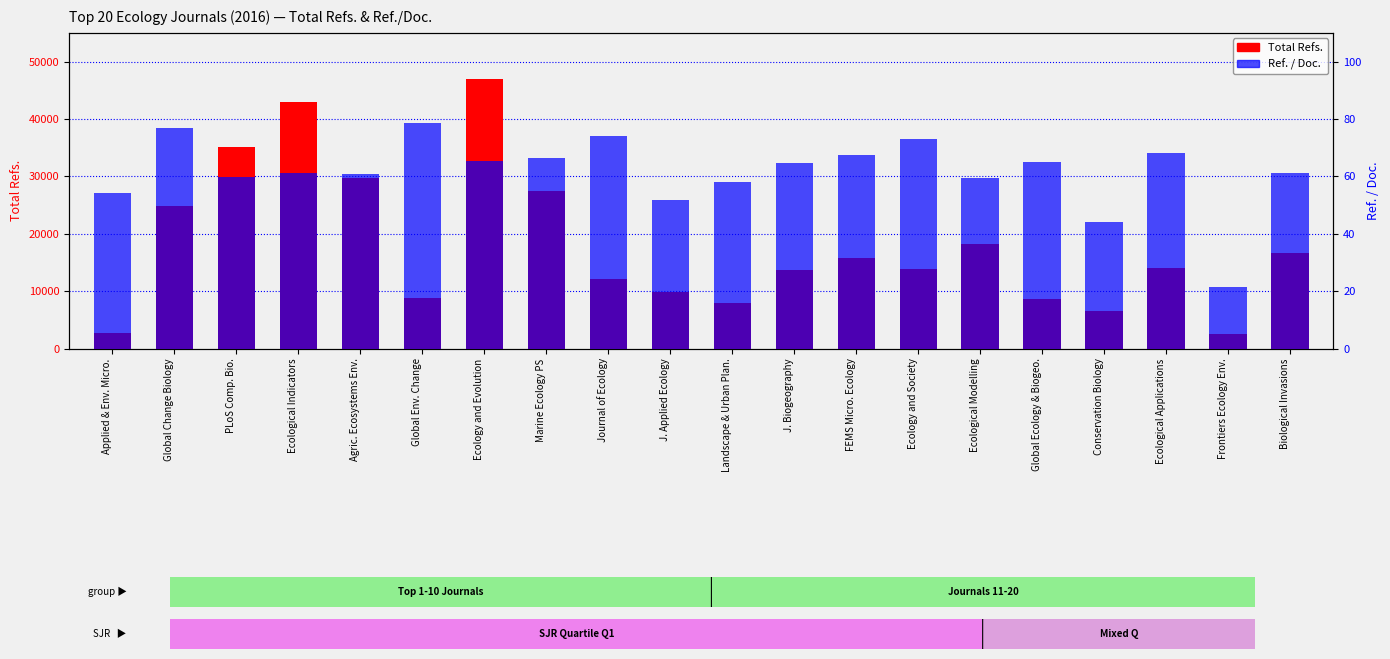

What is the difference between the Ref. / Doc. values at FEMS Micro. Ecology and Ecological Indicators?

6.4